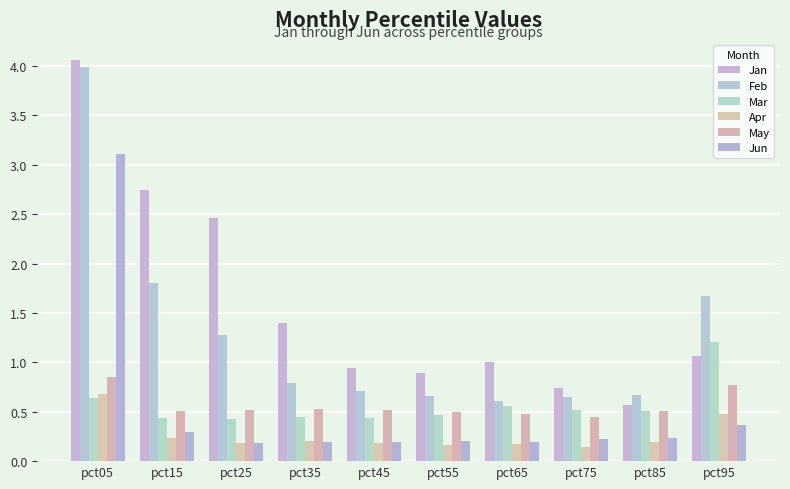

What is the difference between the highest and lowest values at pct75?

0.6